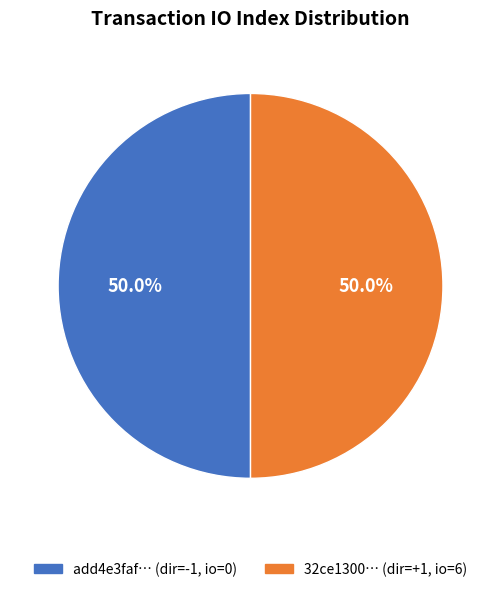

What is the ratio of the value at add4e3faf… (dir=-1, io=0) to the value at 32ce1300… (dir=+1, io=6)?

1.0